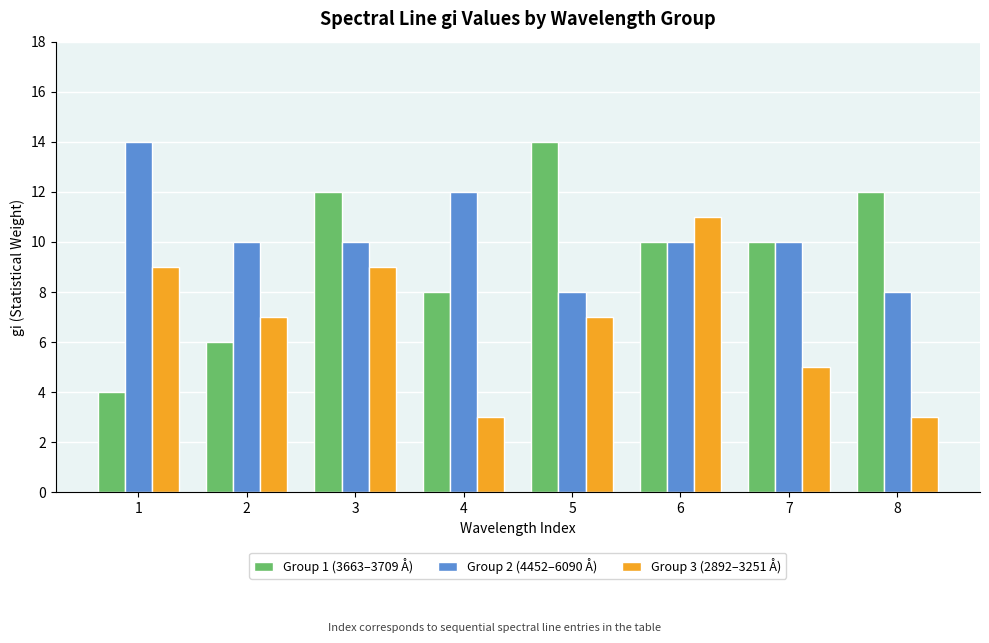

What is the total value across all series at 4?

23